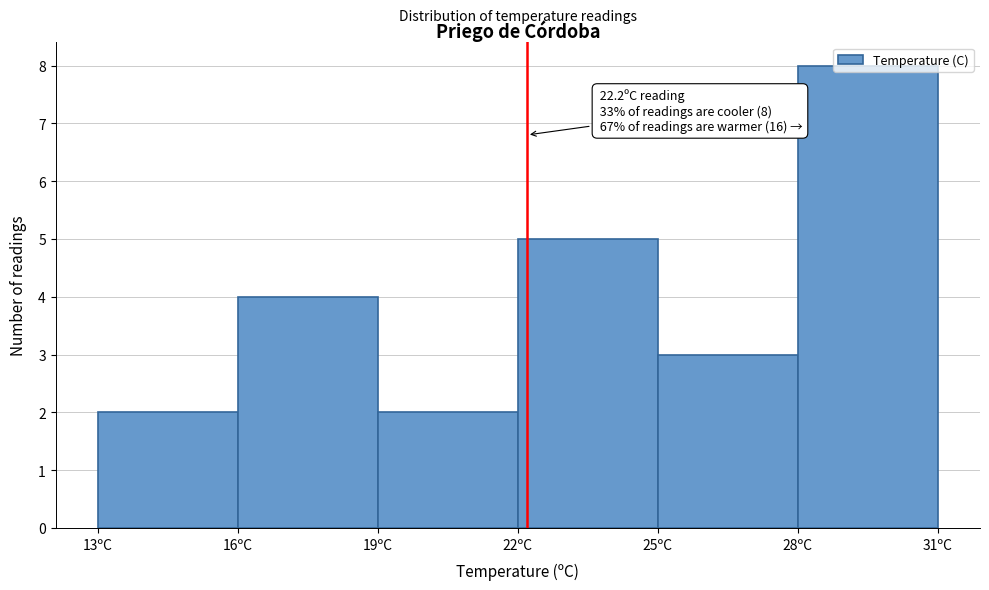

Which range on the x-axis has the tallest bar?

28 to 31